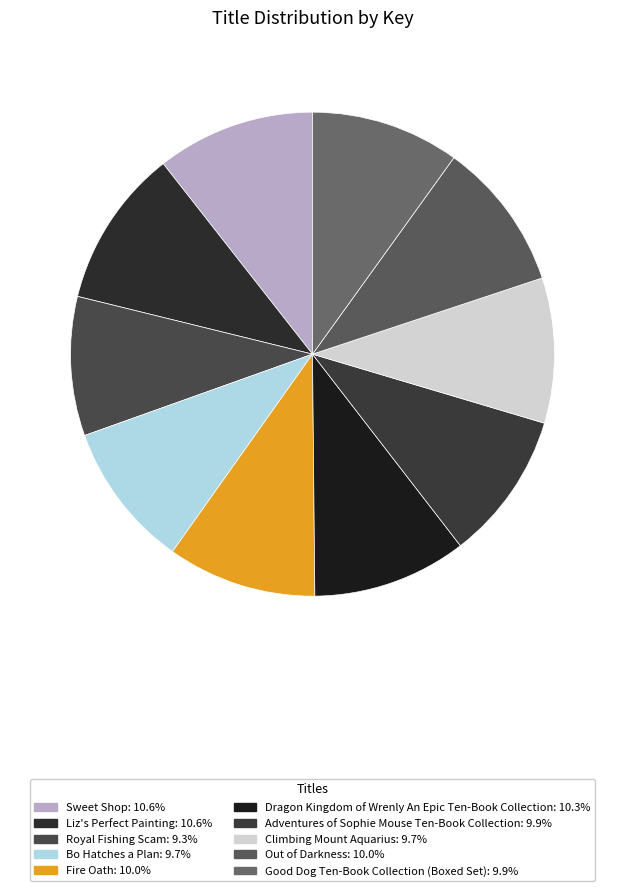

To the nearest percent, what portion does Dragon Kingdom of Wrenly An Epic Ten-Book Collection represent?

10%